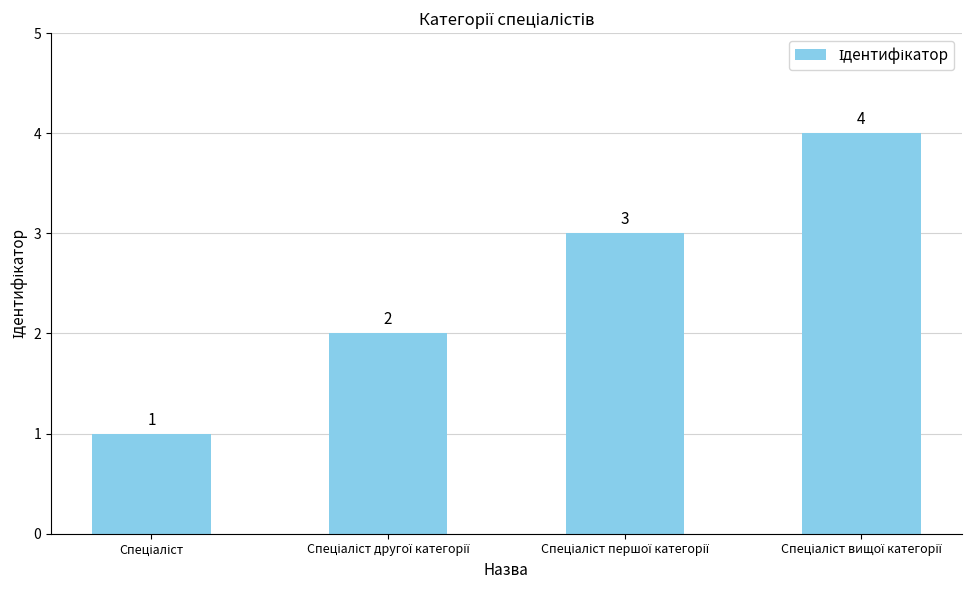

What is the difference between the maximum and minimum values?

3